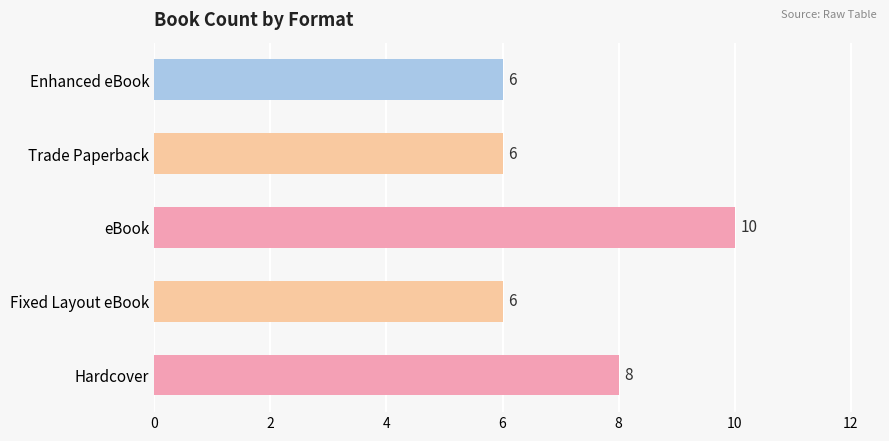

The value at Fixed Layout eBook is 6. True or false?

True